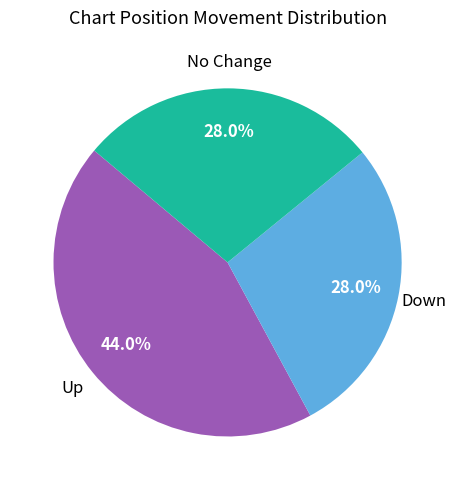

Is there a majority slice in this chart?

No